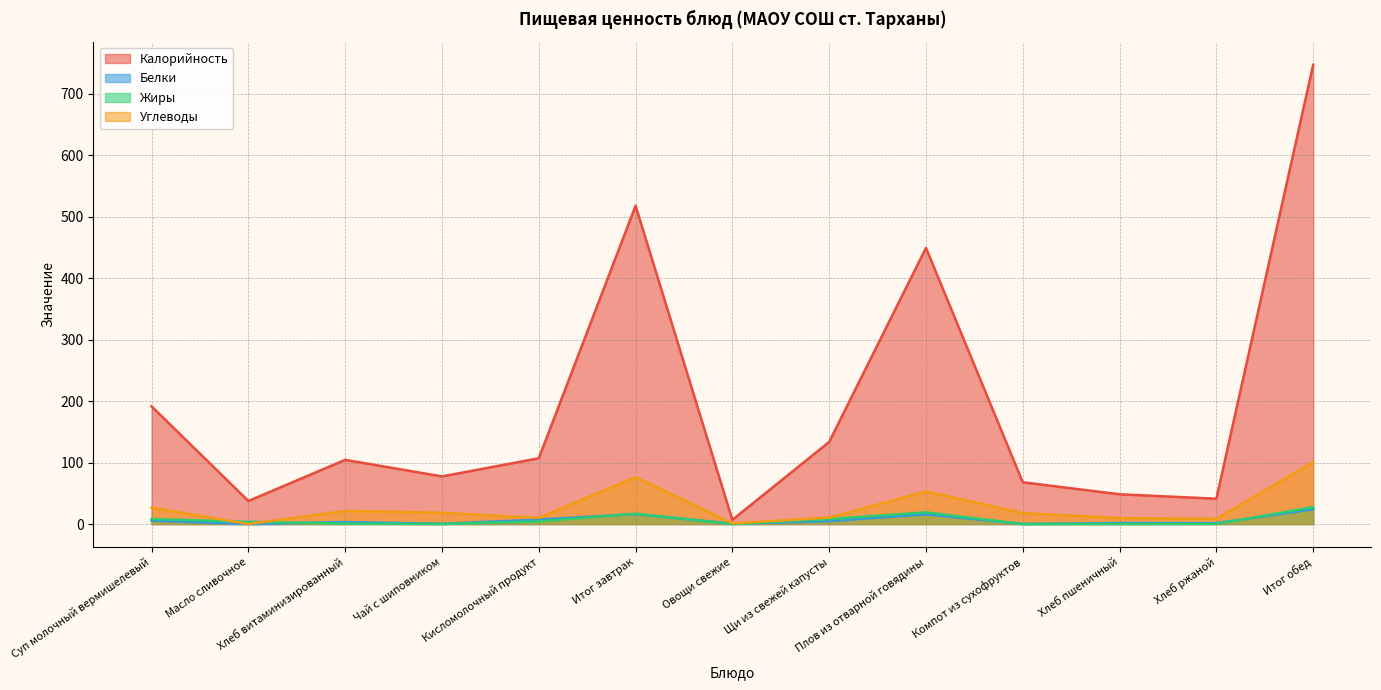

The Калорийность series shows 69.4 at Хлеб ржаной. True or false?

False